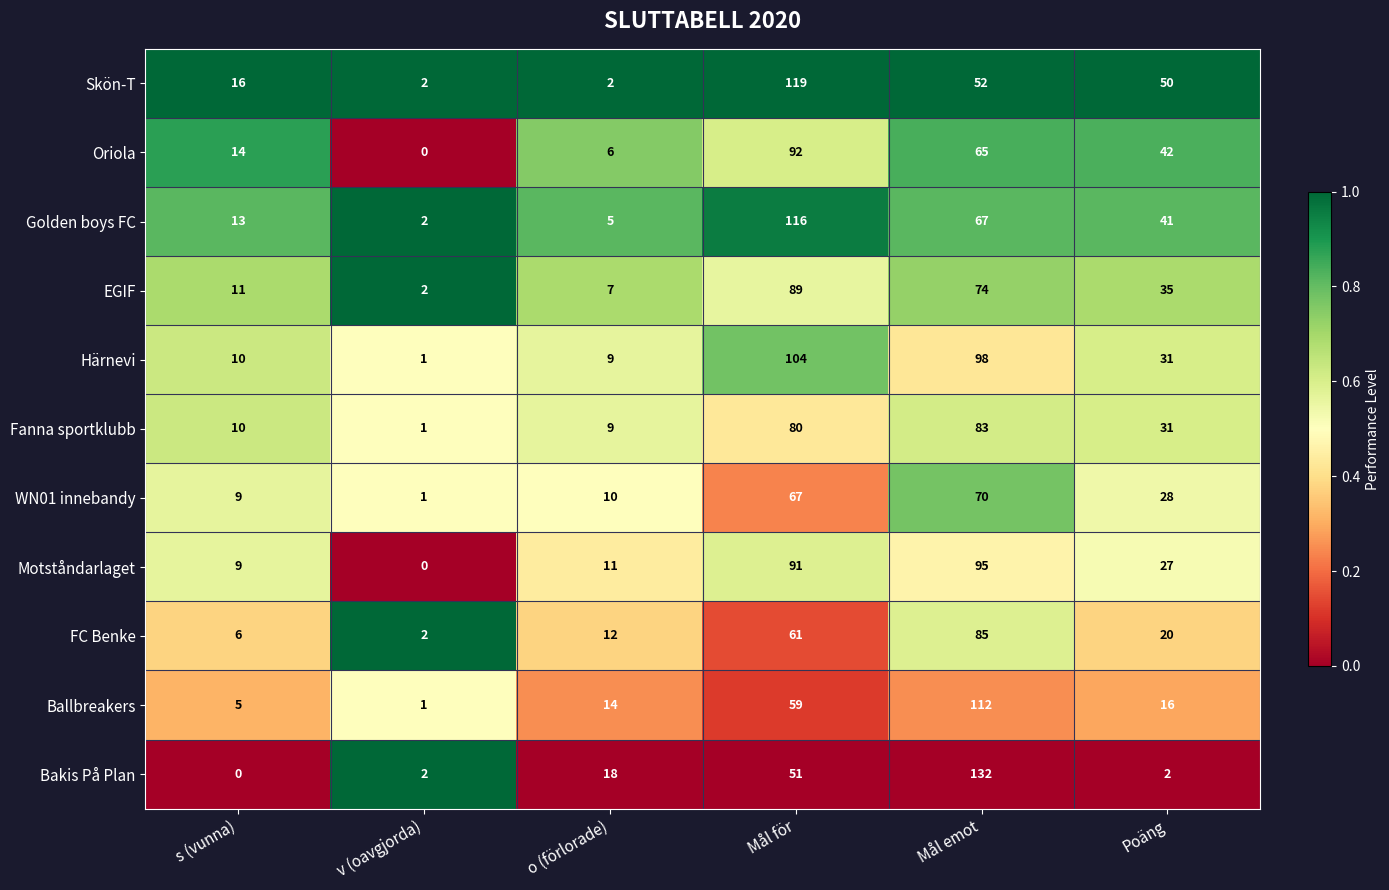

Rank the series at Mål emot from highest to lowest value.

Bakis På Plan, Ballbreakers, Härnevi, Motståndarlaget, FC Benke, Fanna sportklubb, EGIF, WN01 innebandy, Golden boys FC, Oriola, Skön-T